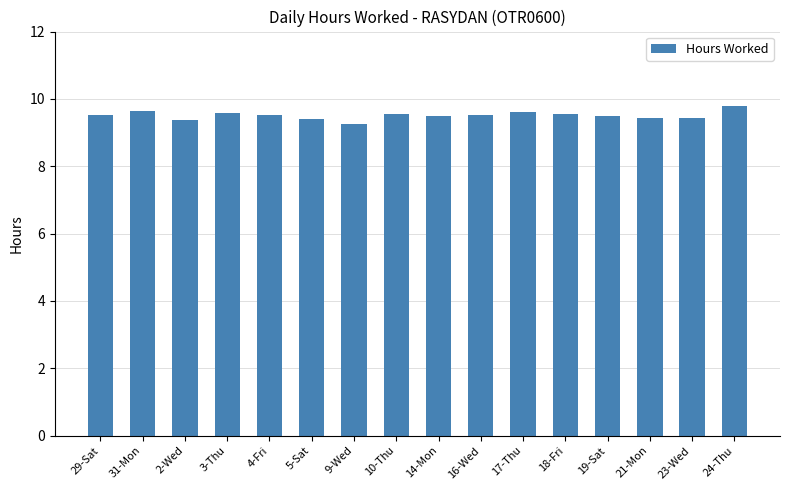

Where is the data nearest to the value 9?

9-Wed